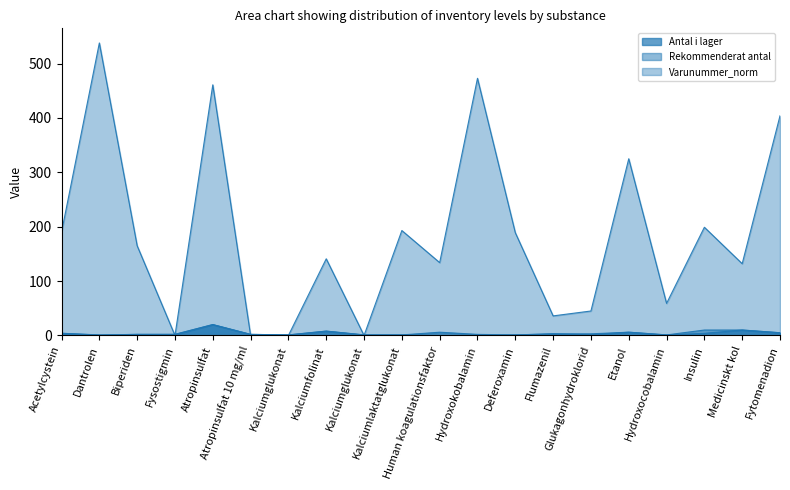

What is the highest value of the Rekommenderat antal series?

20.0